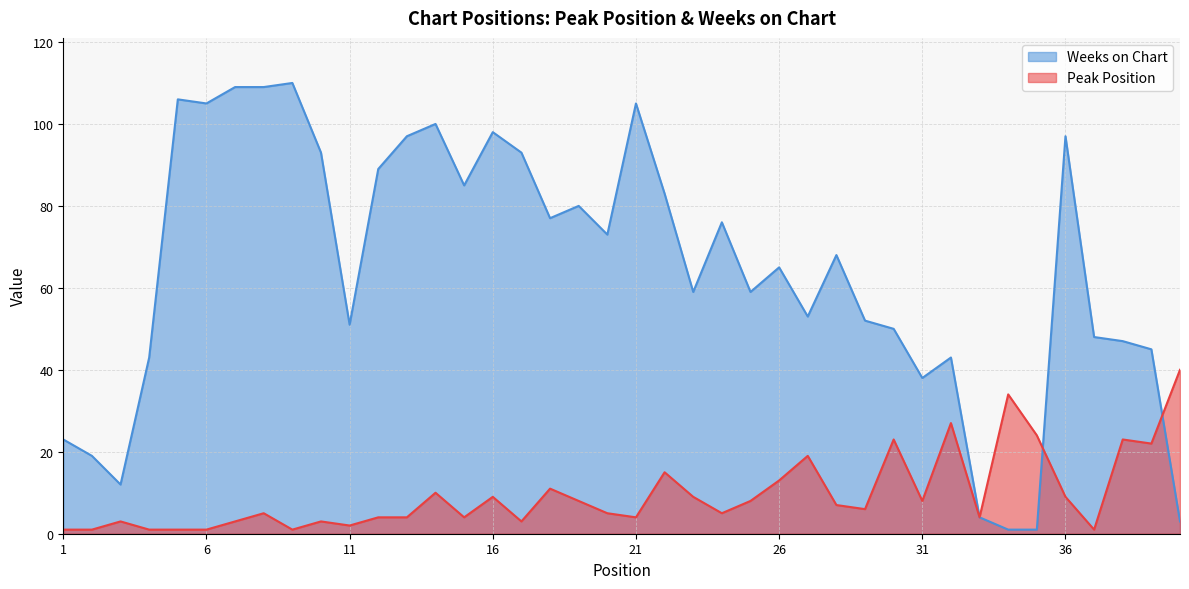

At which label is Weeks on Chart closest to 55?

27